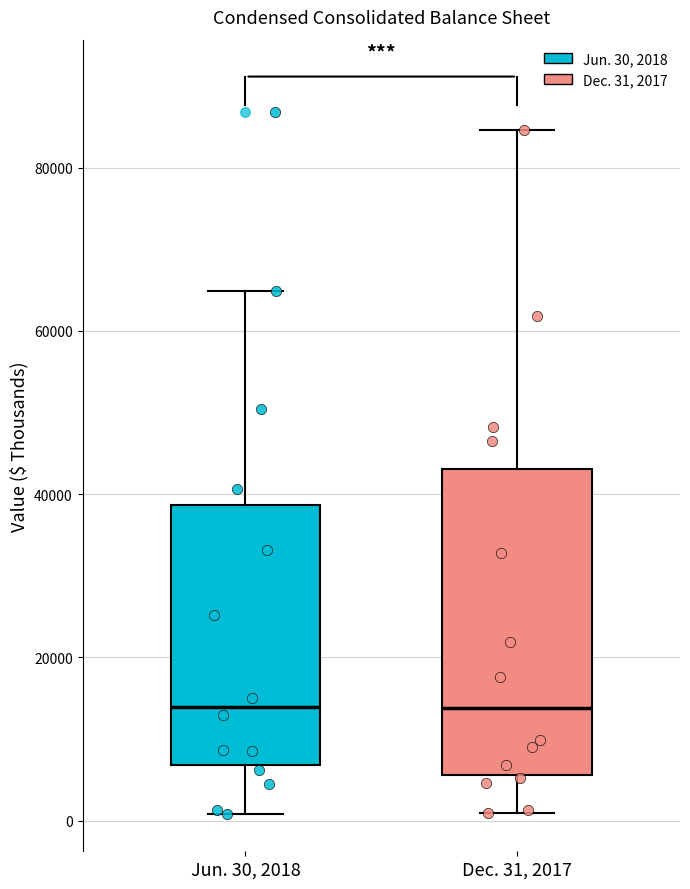

Comparing the boxes themselves (not the whiskers), which one is the tallest?

Dec. 31, 2017